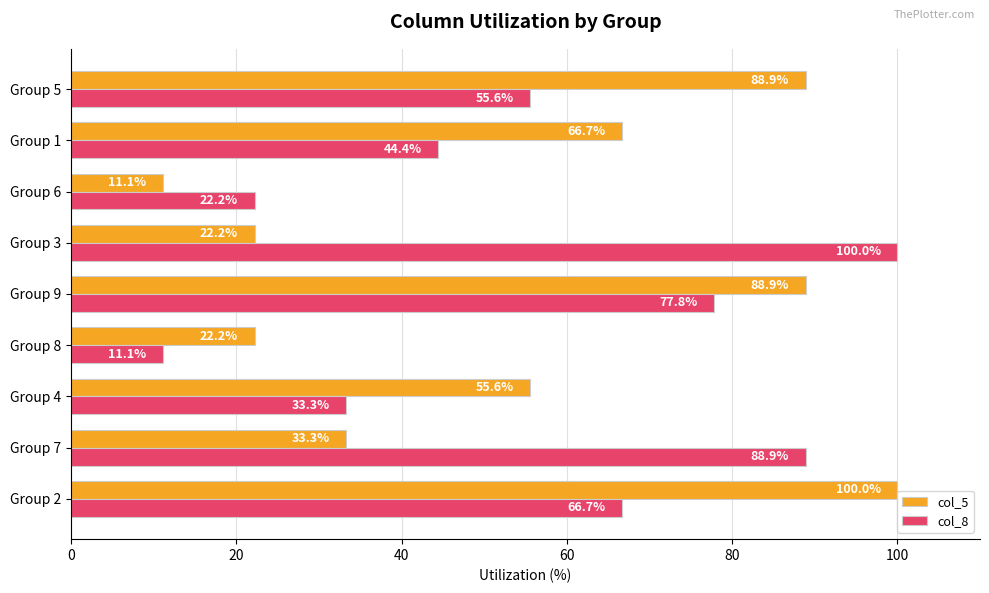

What is the maximum value shown in the chart?

100.0